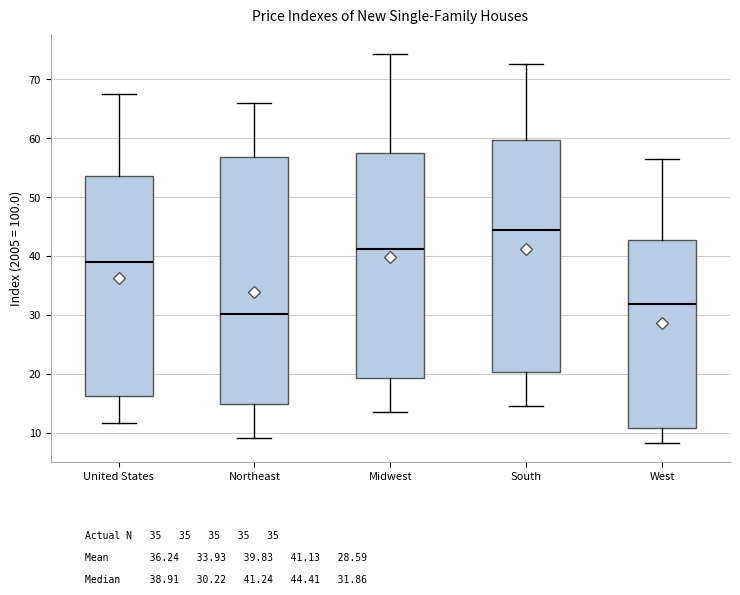

Reading left to right, transcribe this box plot: for each box, give where its median line is, the range the box spans, and where its two whiskers end, as read against the y-axis. The values are not printed on the chart, so give them approximately, as read against the axis.

United States: median 39, box 16 to 54, whiskers 12 to 68
Northeast: median 30, box 15 to 57, whiskers 9 to 66
Midwest: median 41, box 19 to 57, whiskers 14 to 74
South: median 44, box 20 to 60, whiskers 14 to 73
West: median 32, box 11 to 43, whiskers 8 to 57